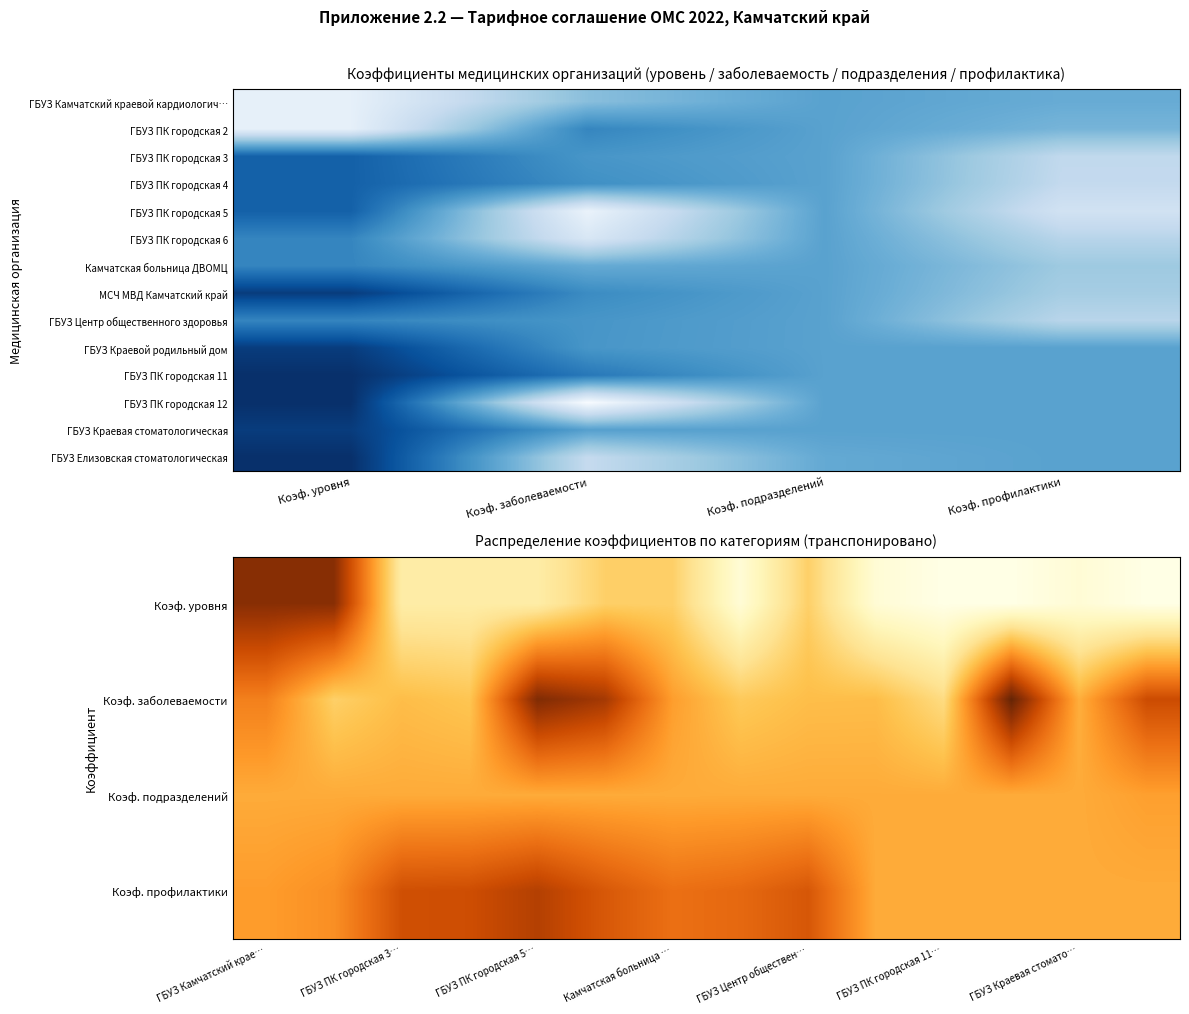

What is the greatest value displayed?

2.1